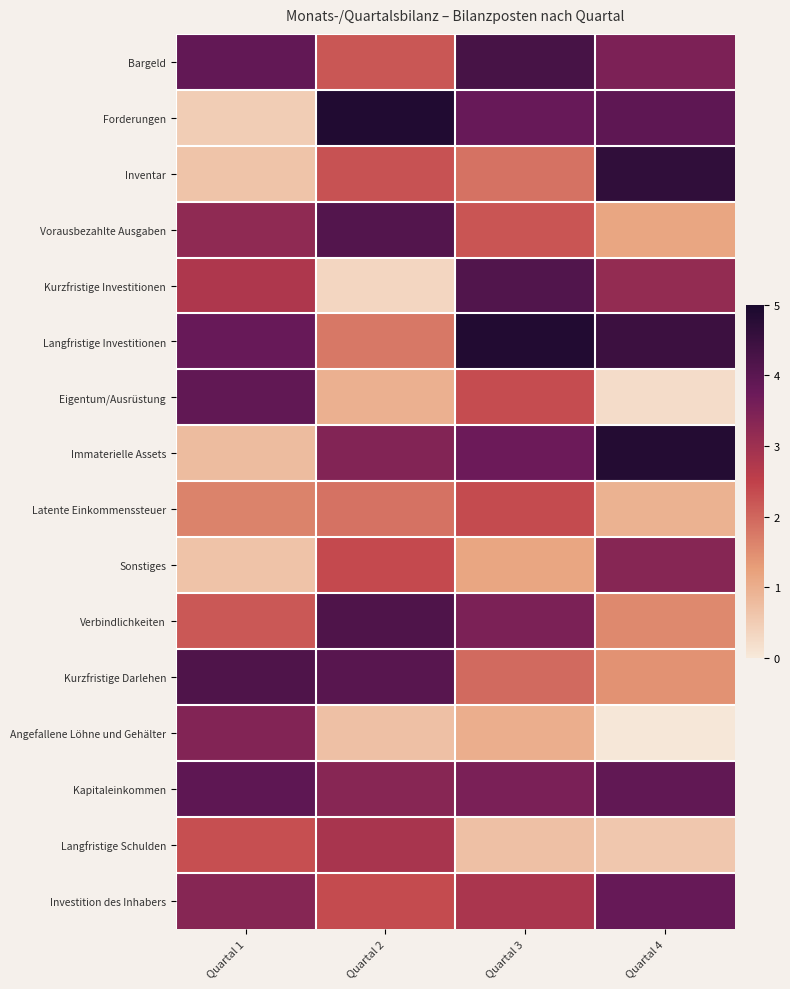

How many data points does each series have?

4